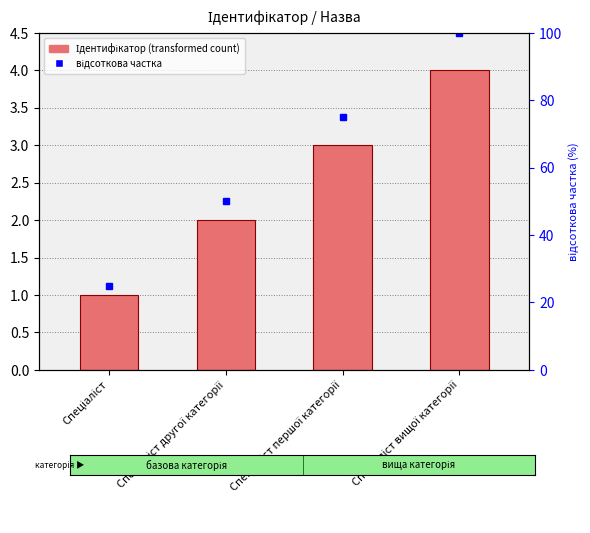

Between Спеціаліст першої категорії and Спеціаліст другої категорії, which is larger?

Спеціаліст першої категорії